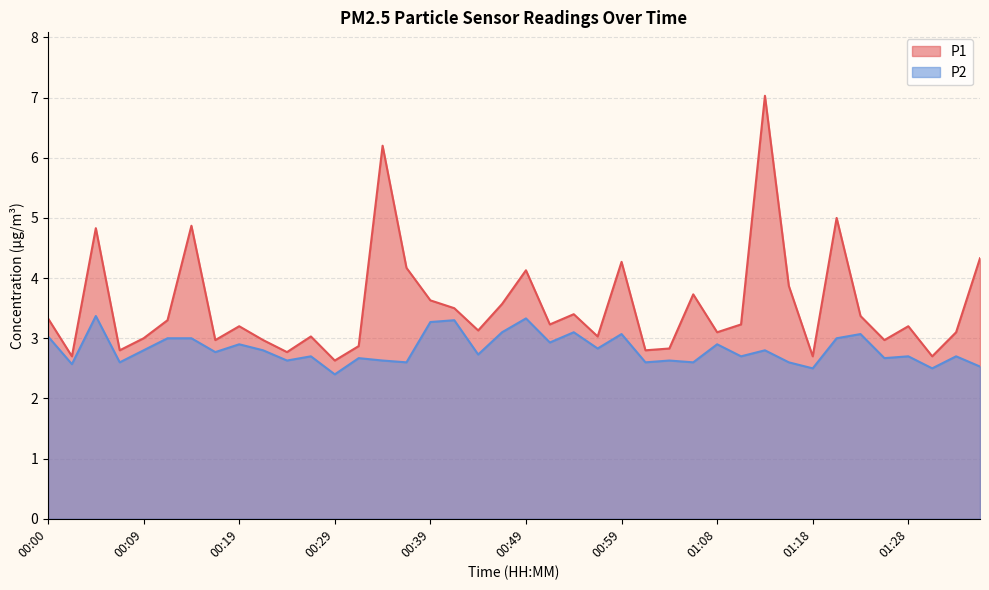

How many series are shown in this chart?

2